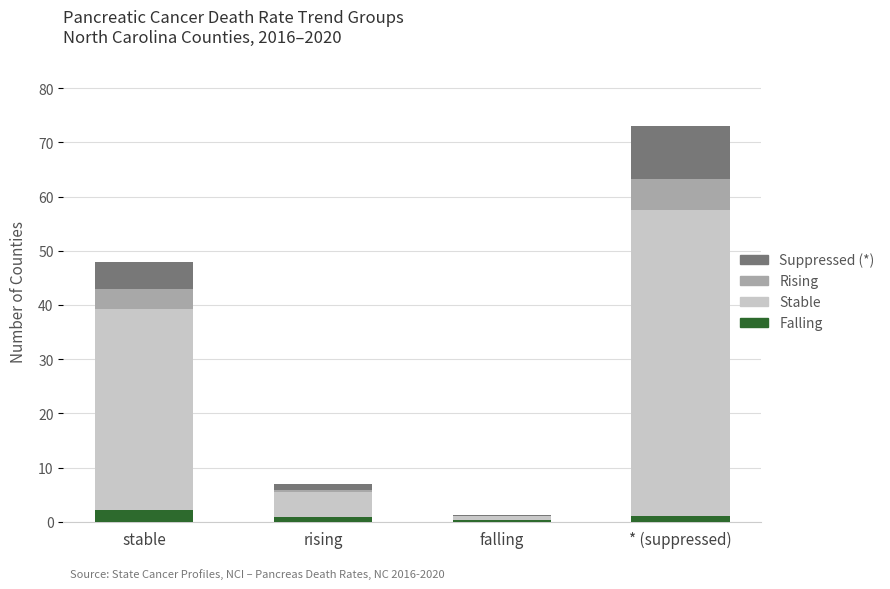

At which category is the sum across all series the highest?

* (suppressed)